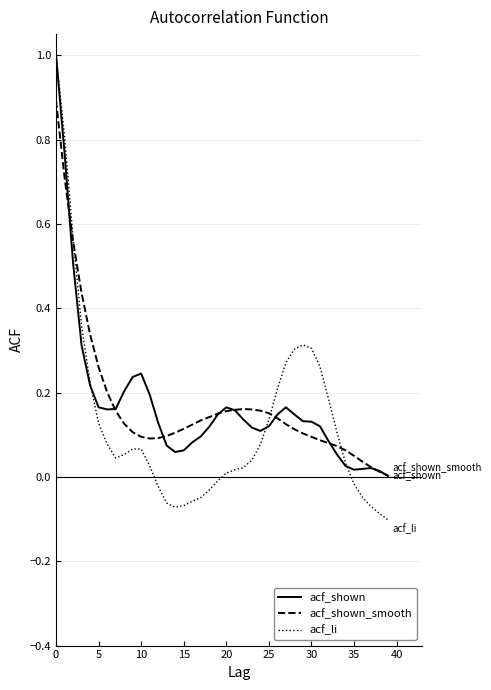

Which series has the widest spread of values?

acf_li